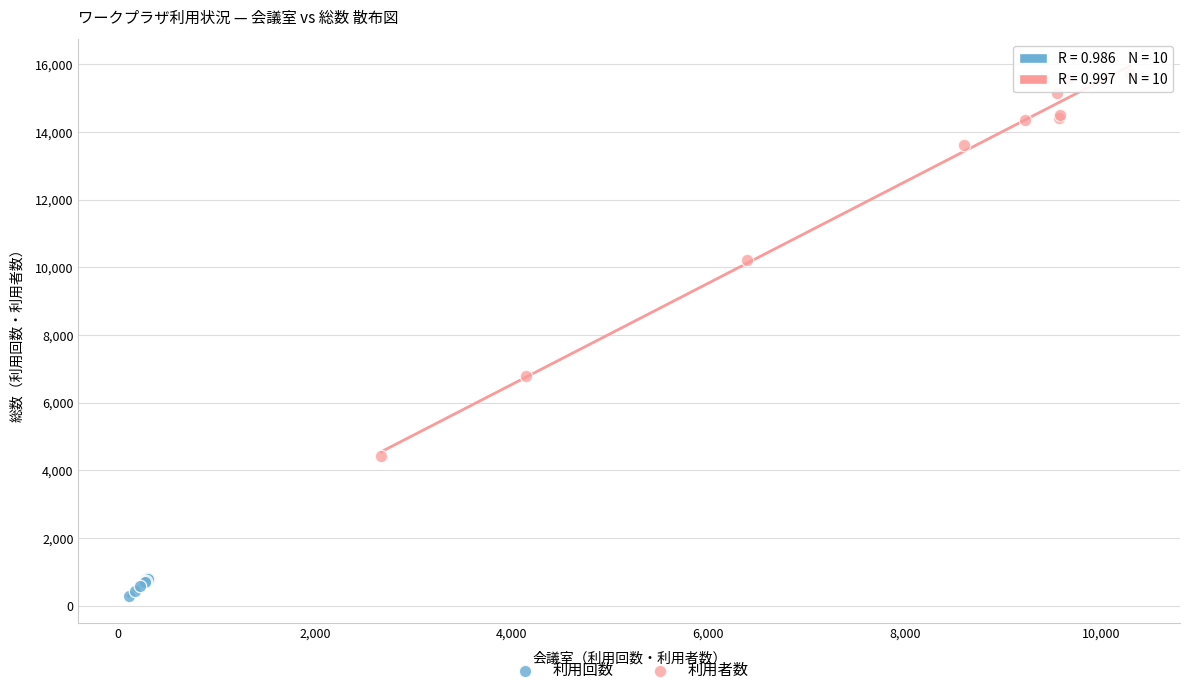

Which series contains the lowest Y value?

利用回数